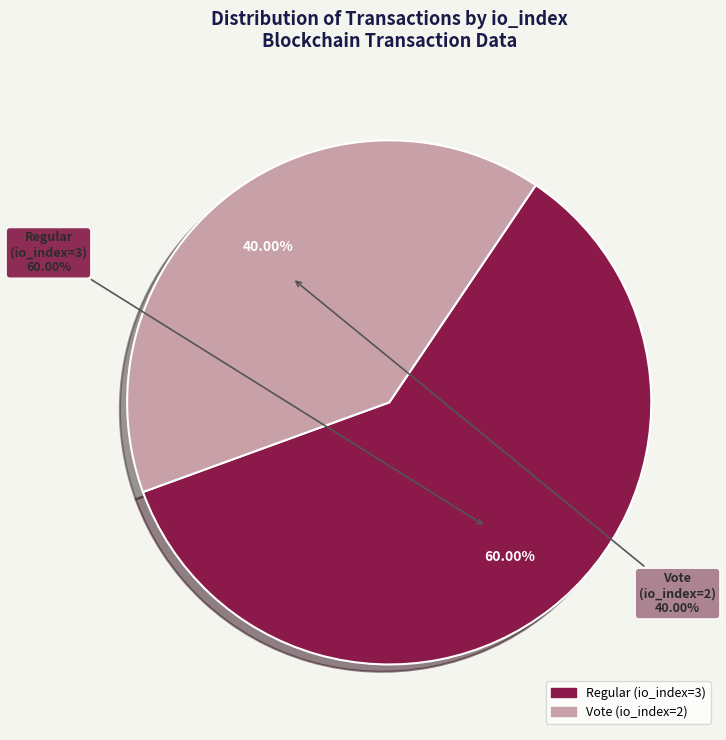

What percentage is the Regular (io_index=3) slice, to the nearest percent?

60%